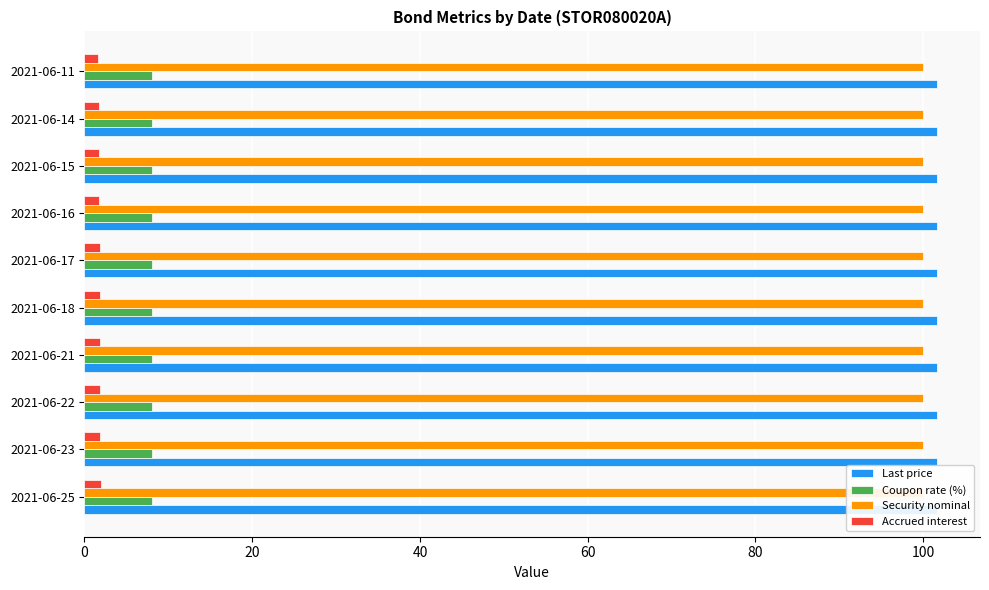

What are all the series names shown in the legend?

Last price, Coupon rate (%), Security nominal, Accrued interest